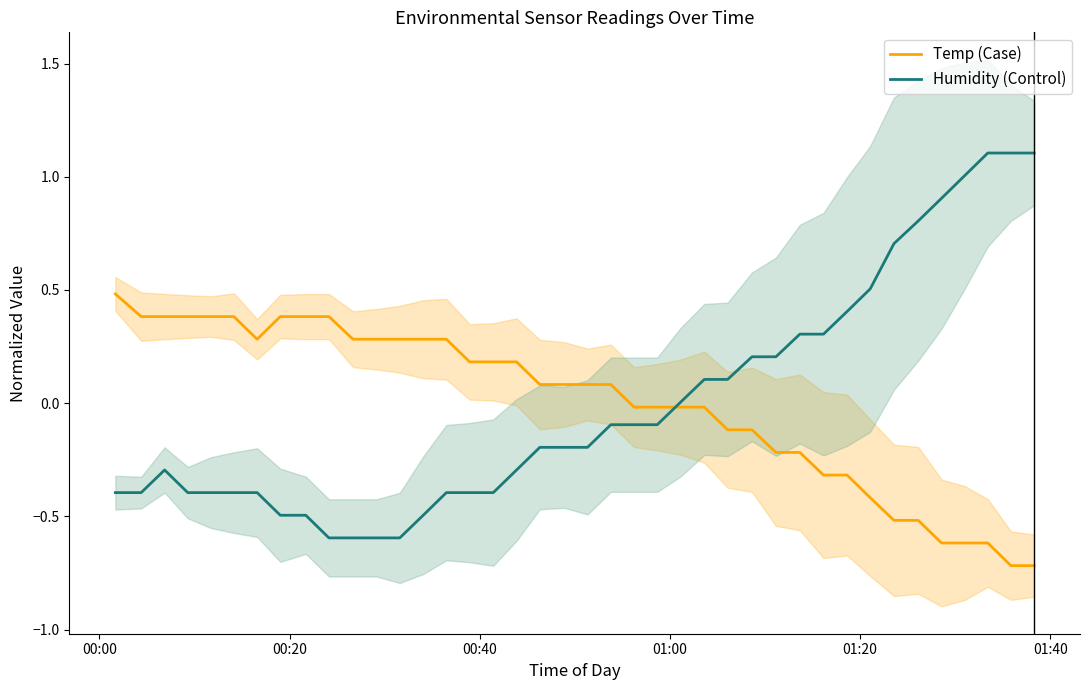

What is the minimum value shown in the chart?

-0.7